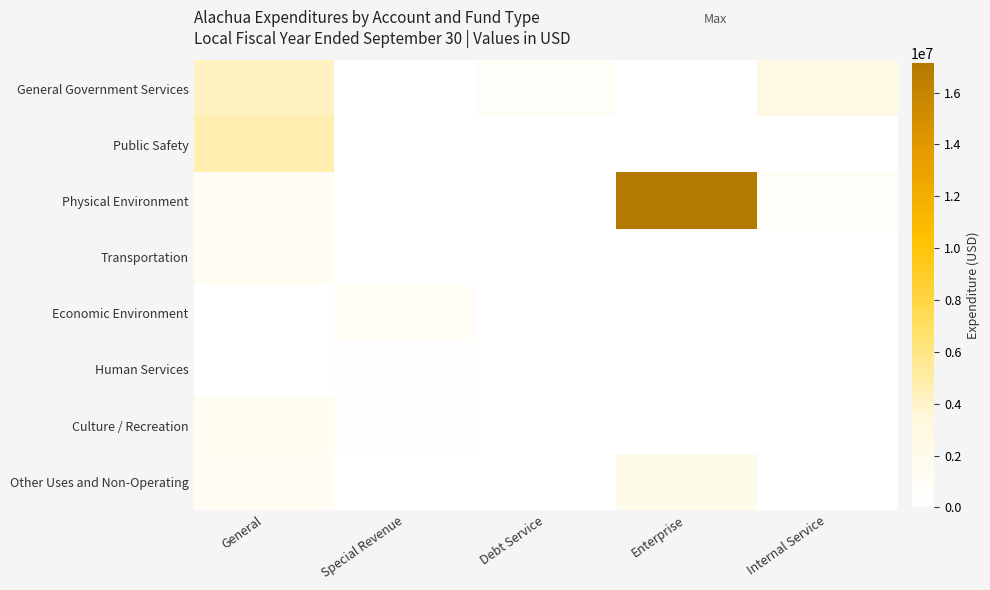

Which has a higher value, Special Revenue or General?

General